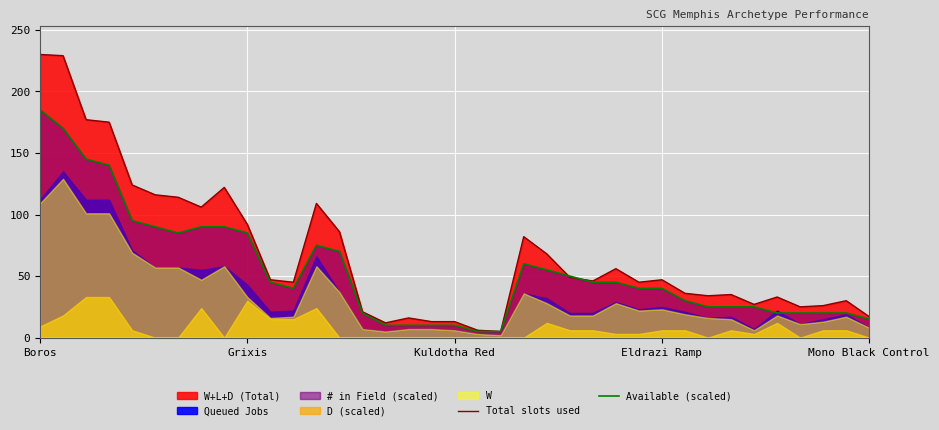

How many interior local peaks does the Available (scaled) series have?

2